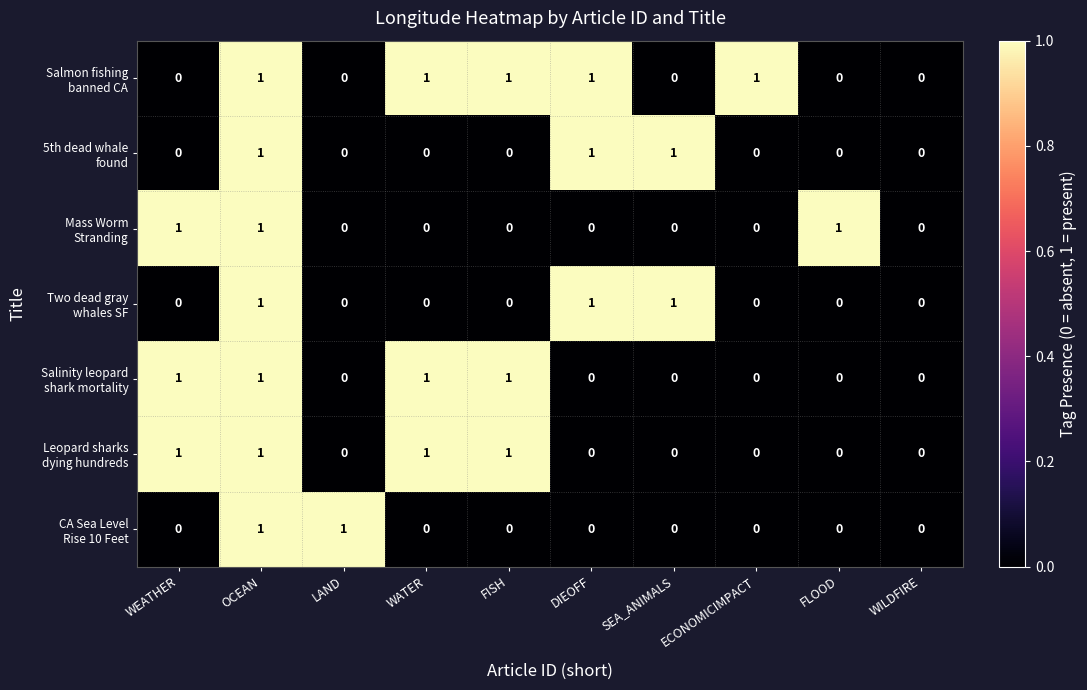

What is the total value across all series at WATER?

3